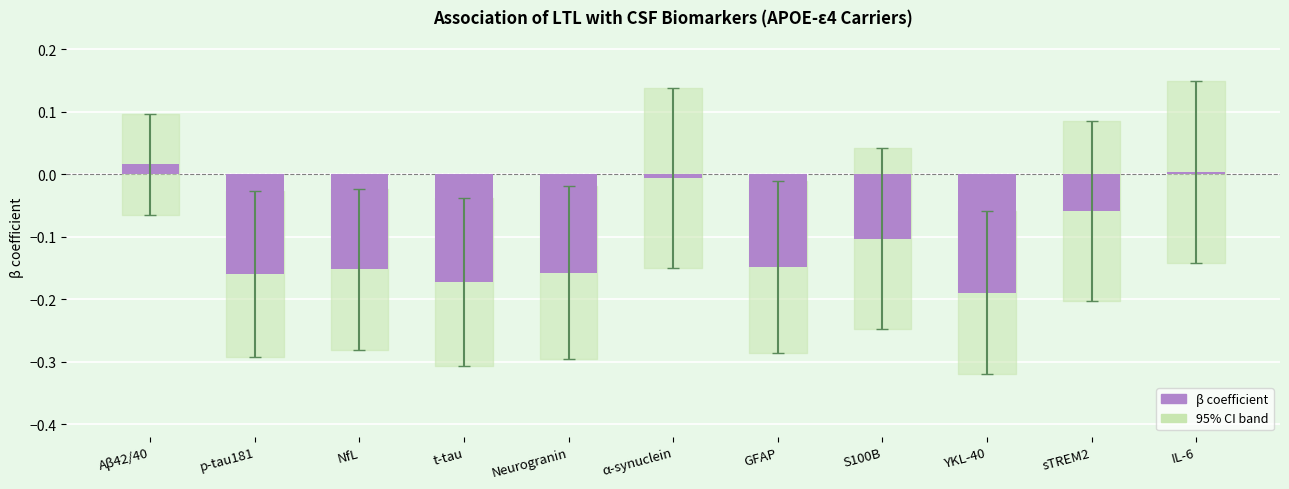

At which category does the chart reach its peak across all series?

Aβ42/40